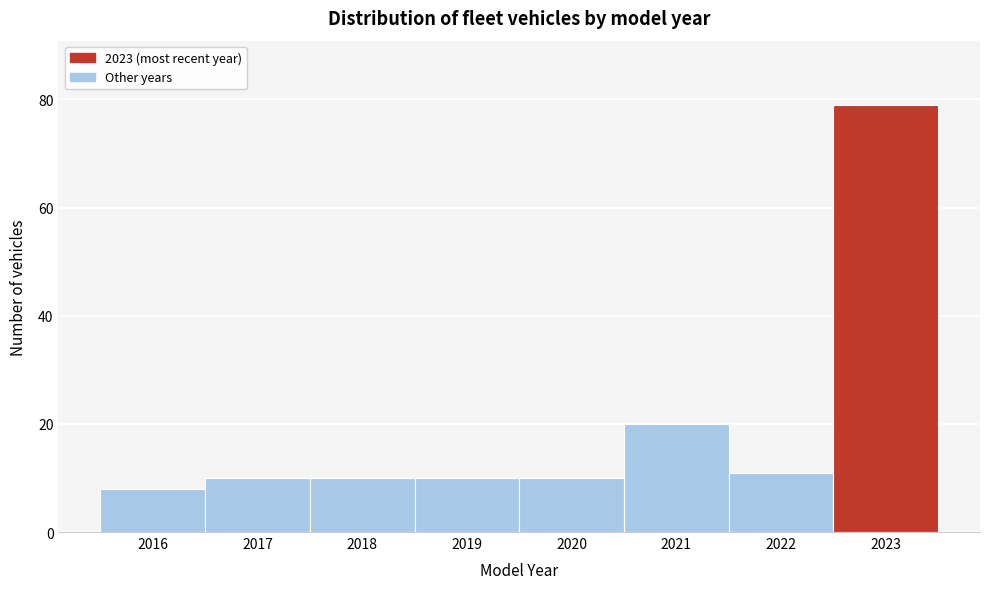

Reading left to right, what are all the values shown in this chart?

2016=8	2017=10	2018=10	2019=10	2020=10	2021=20	2022=11	2023=79